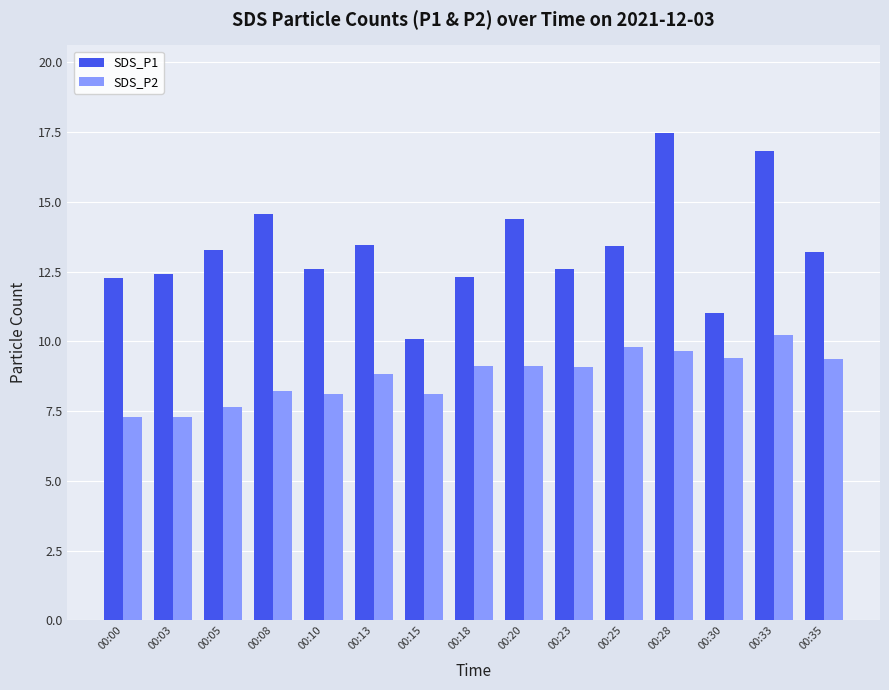

At which label does SDS_P1 reach its minimum?

00:15